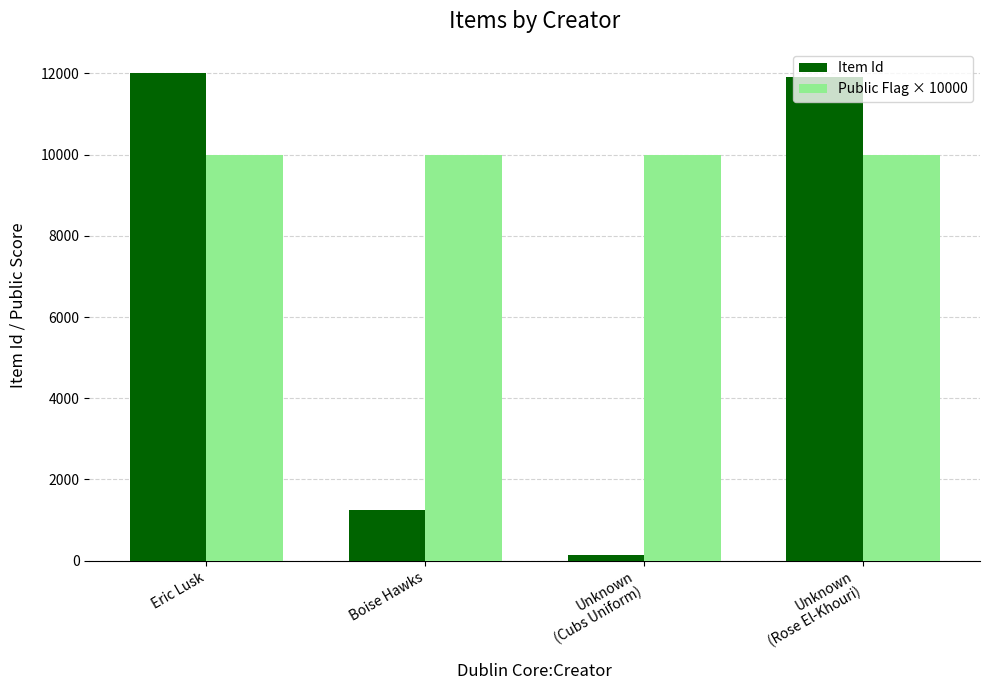

How many categories are shown in the chart?

4